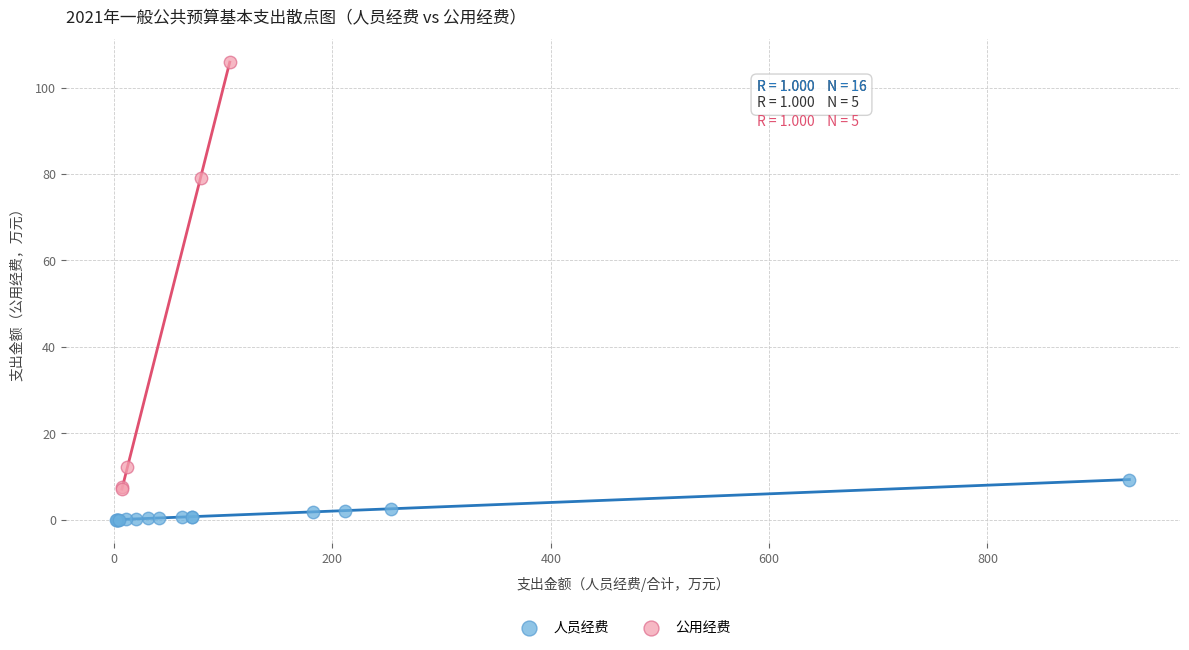

Which series reaches the minimum Y coordinate?

人员经费